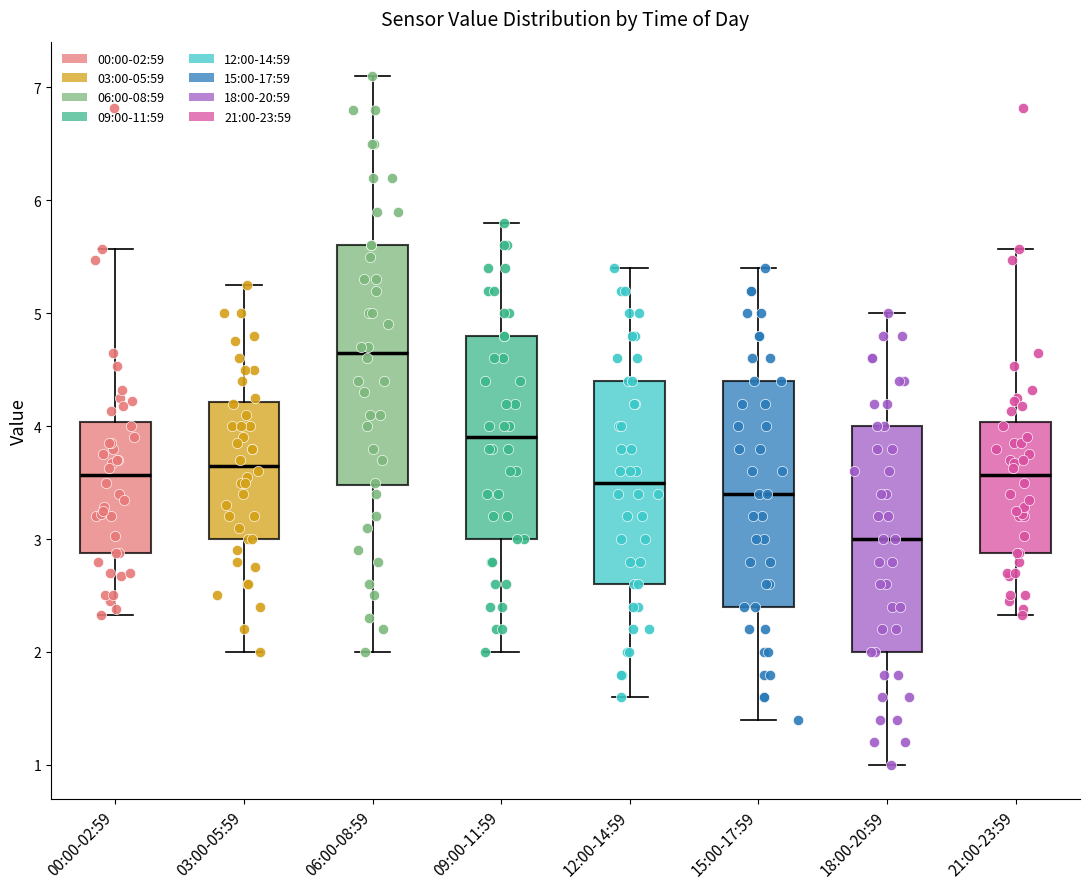

Reading left to right, transcribe this box plot: for each box, give where its median line is, the range the box spans, and where its two whiskers end, as read against the y-axis. The values are not printed on the chart, so give them approximately, as read against the axis.

00:00-02:59: median 3.6, box 2.9 to 4.0, whiskers 2.3 to 5.6
03:00-05:59: median 3.7, box 3.0 to 4.2, whiskers 2.0 to 5.3
06:00-08:59: median 4.7, box 3.5 to 5.6, whiskers 2.0 to 7.1
09:00-11:59: median 3.9, box 3.0 to 4.8, whiskers 2.0 to 5.8
12:00-14:59: median 3.5, box 2.6 to 4.4, whiskers 1.6 to 5.4
15:00-17:59: median 3.4, box 2.4 to 4.4, whiskers 1.4 to 5.4
18:00-20:59: median 3.0, box 2.0 to 4.0, whiskers 1.0 to 5.0
21:00-23:59: median 3.6, box 2.9 to 4.0, whiskers 2.3 to 5.6